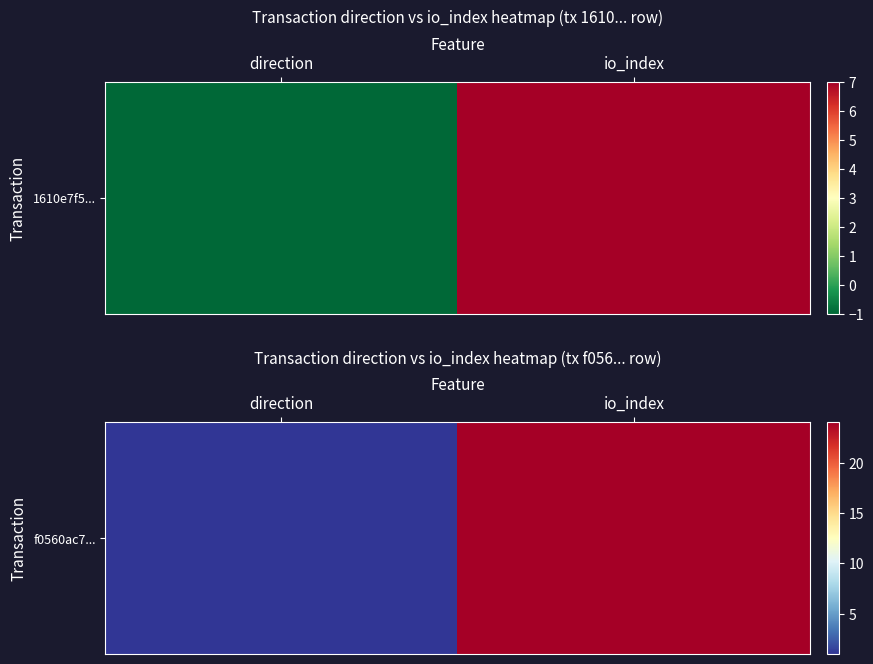

What is the change in value from direction to io_index?

+23